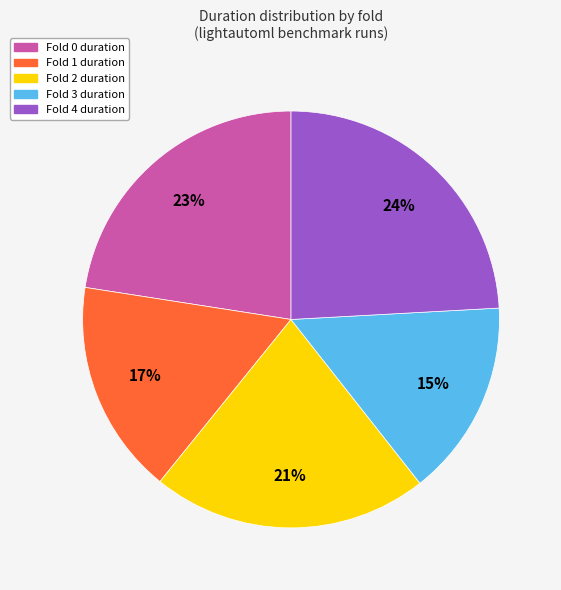

The Fold 1 duration slice represents 8% of the pie. True or false?

False